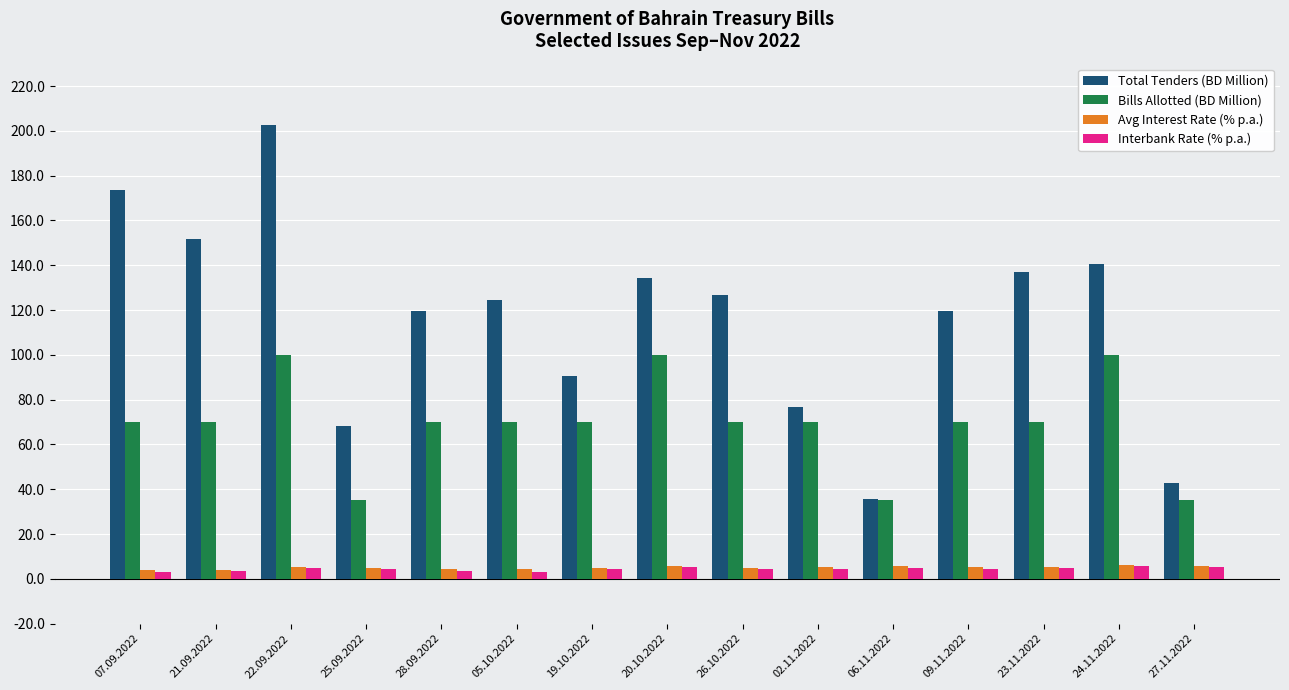

At which label does Total Tenders (BD Million) reach its peak?

22.09.2022